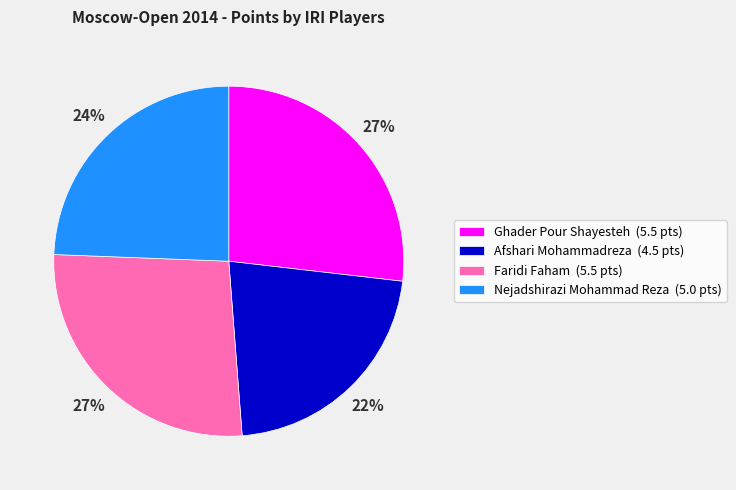

How many segments does this pie chart have?

4